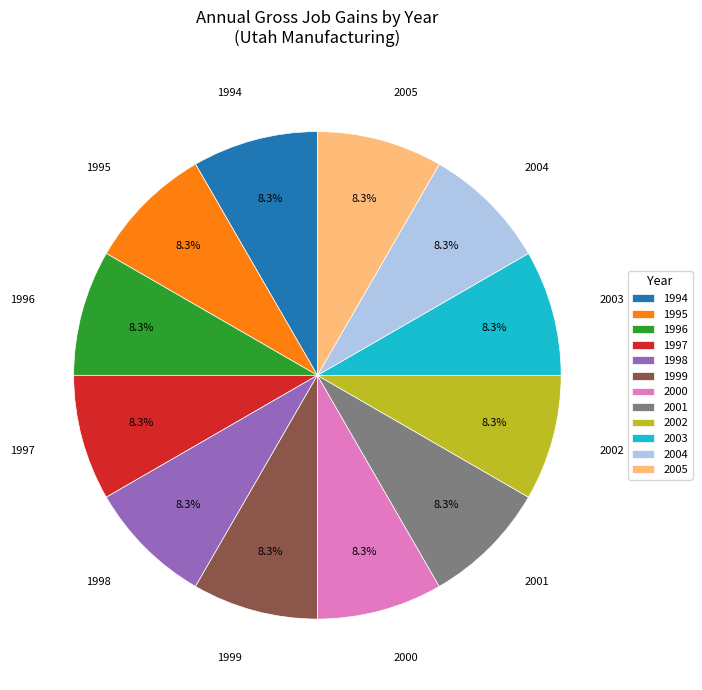

Is there a majority slice in this chart?

No